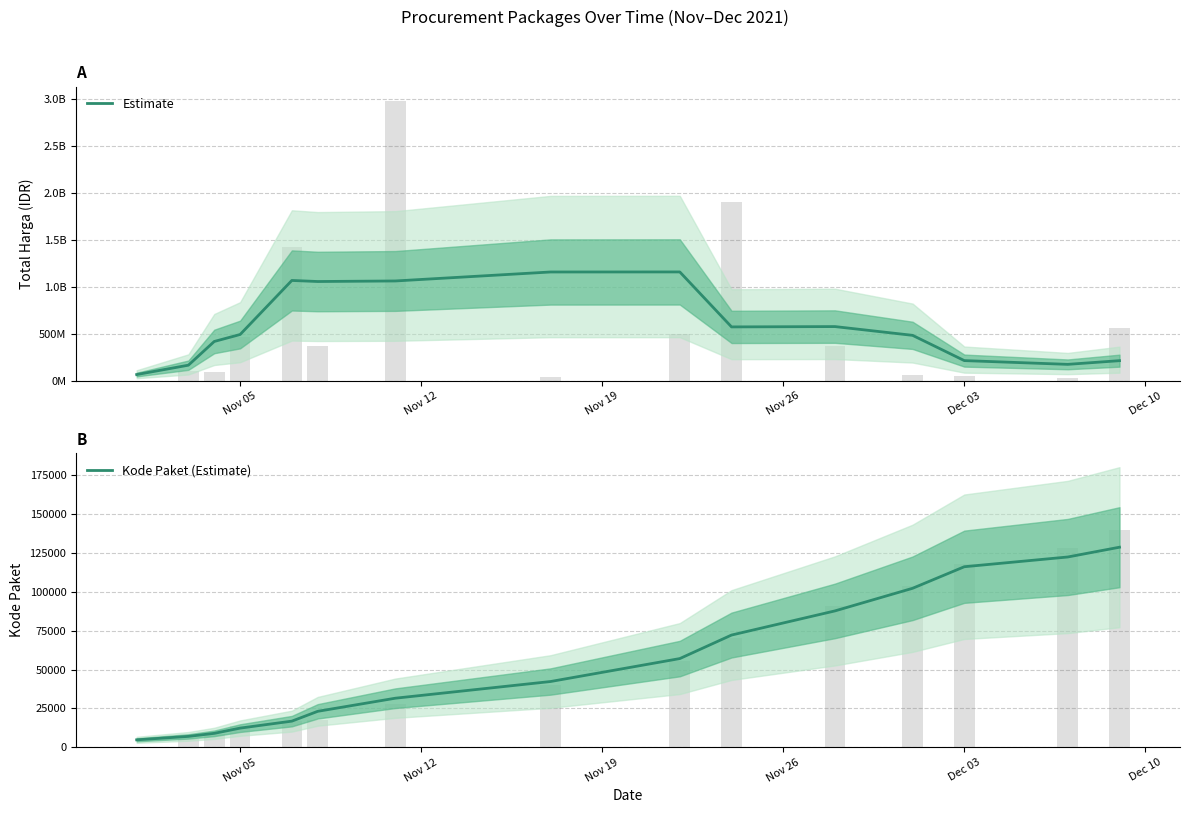

What is the value of the Estimate bar at the 9th from the left?

1156595288.0